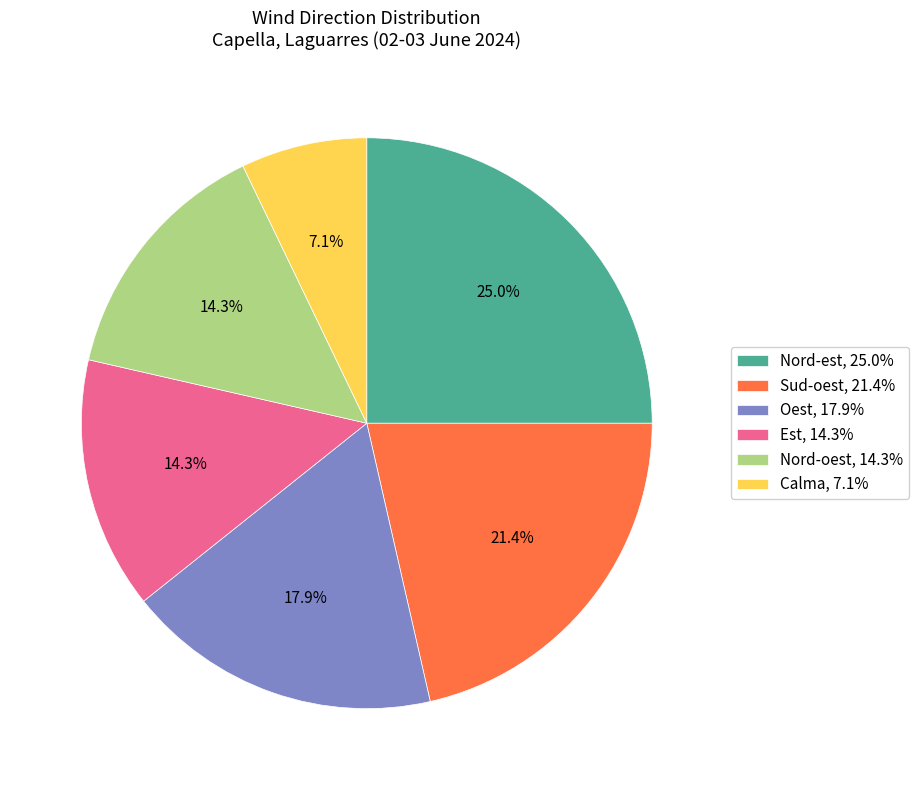

To the nearest percent, what percentage of the pie is Est?

14%